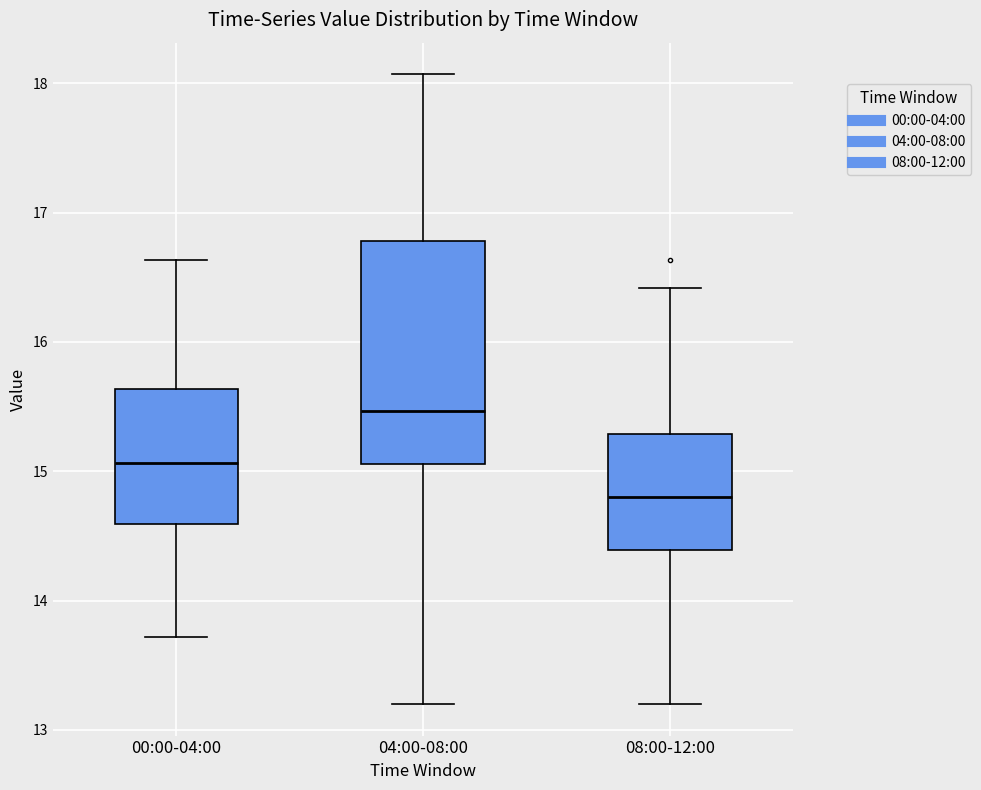

Which box's median line is the lowest?

08:00-12:00